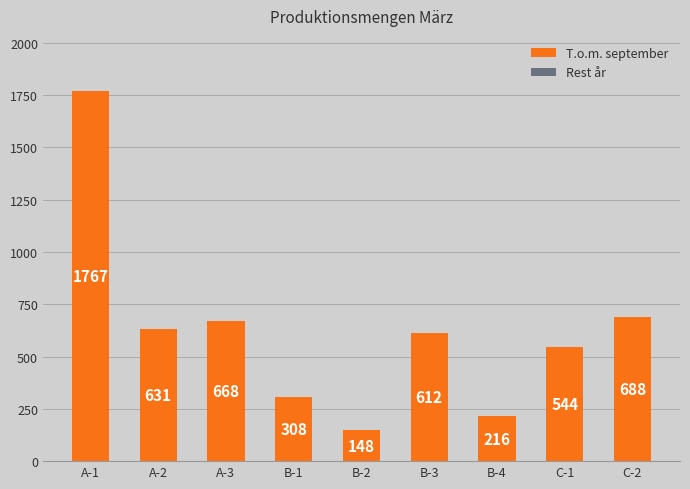

Approximately how many times larger is the value at A-1 compared to A-2?

2.8